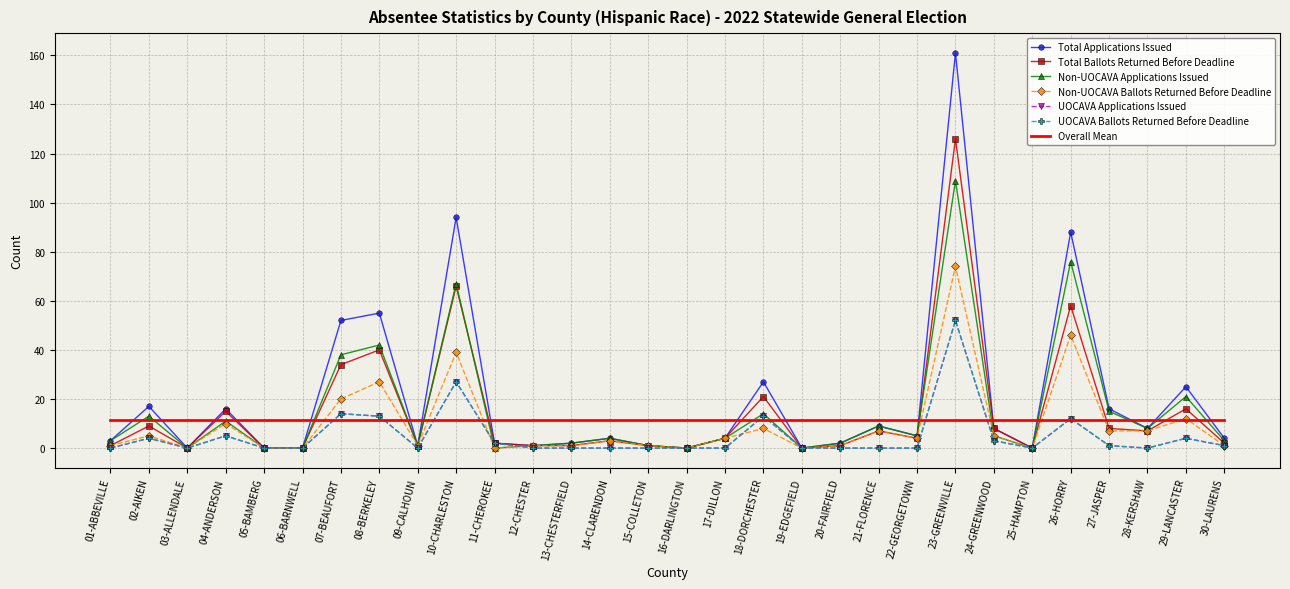

What is the sum of all Non-UOCAVA Applications Issued values?

454.0